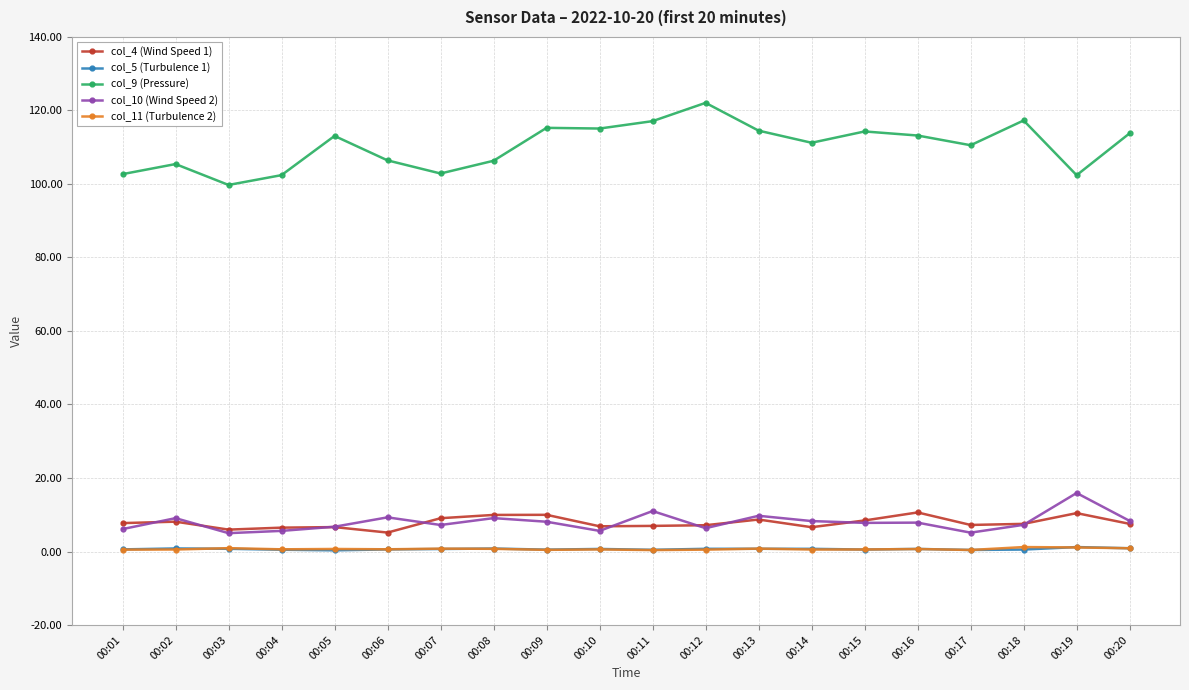

How many lines are shown in the chart?

5